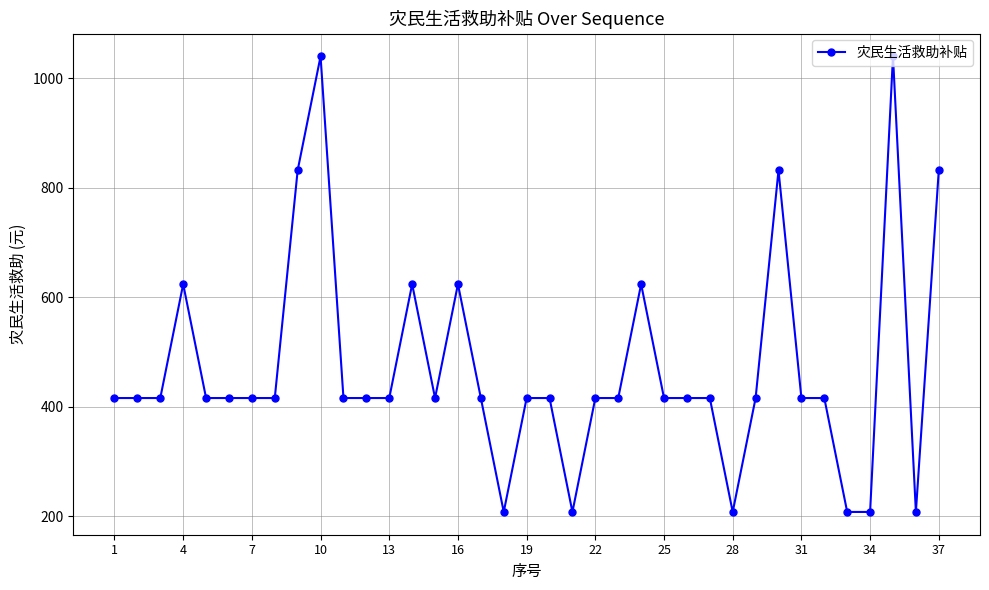

What is the difference between the maximum and minimum values?

832